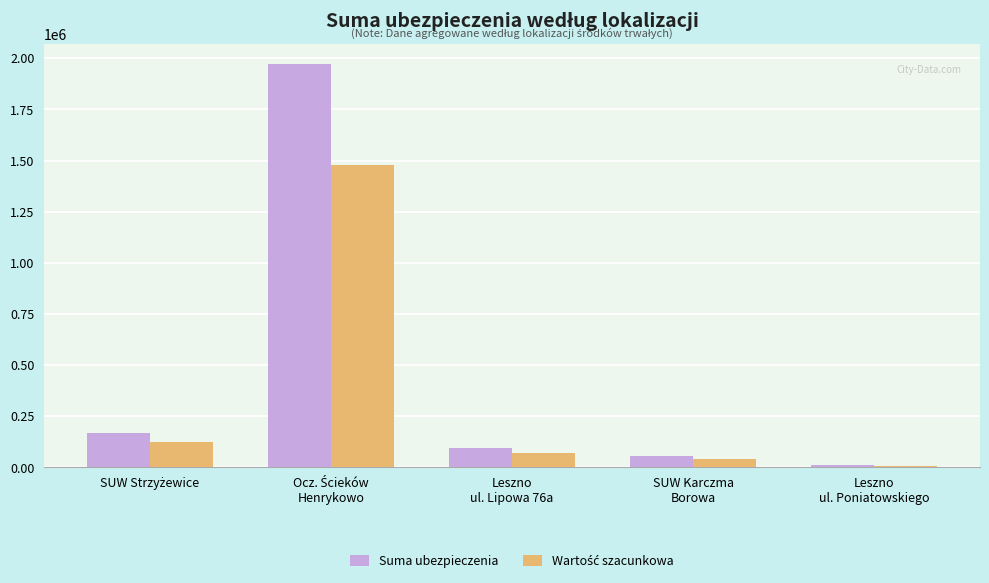

What is the difference between the second highest and second lowest values in the Suma ubezpieczenia series?

113734.6